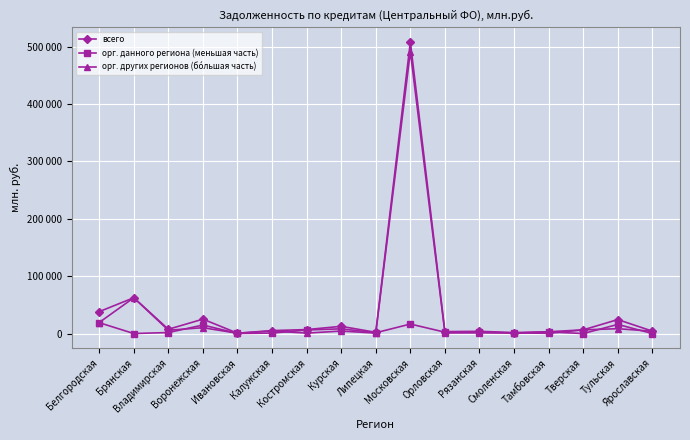

Is this an area chart (filled region under the line)?

No